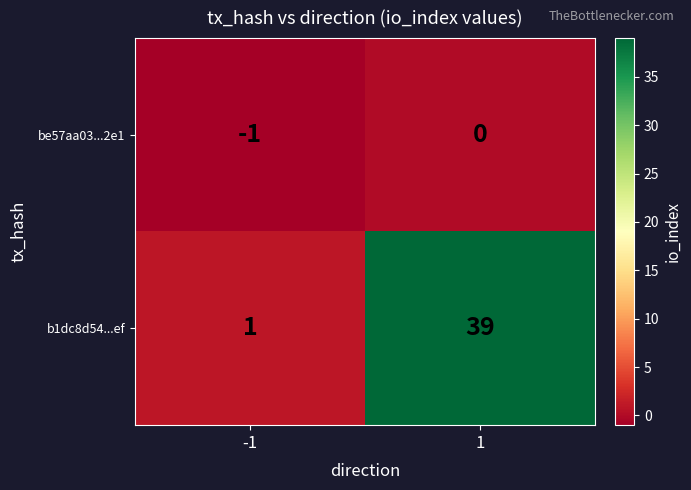

Reading left to right, extract all data points from this chart.

be57aa03...2e1: -1=-1	1=0
b1dc8d54...ef: -1=1	1=39